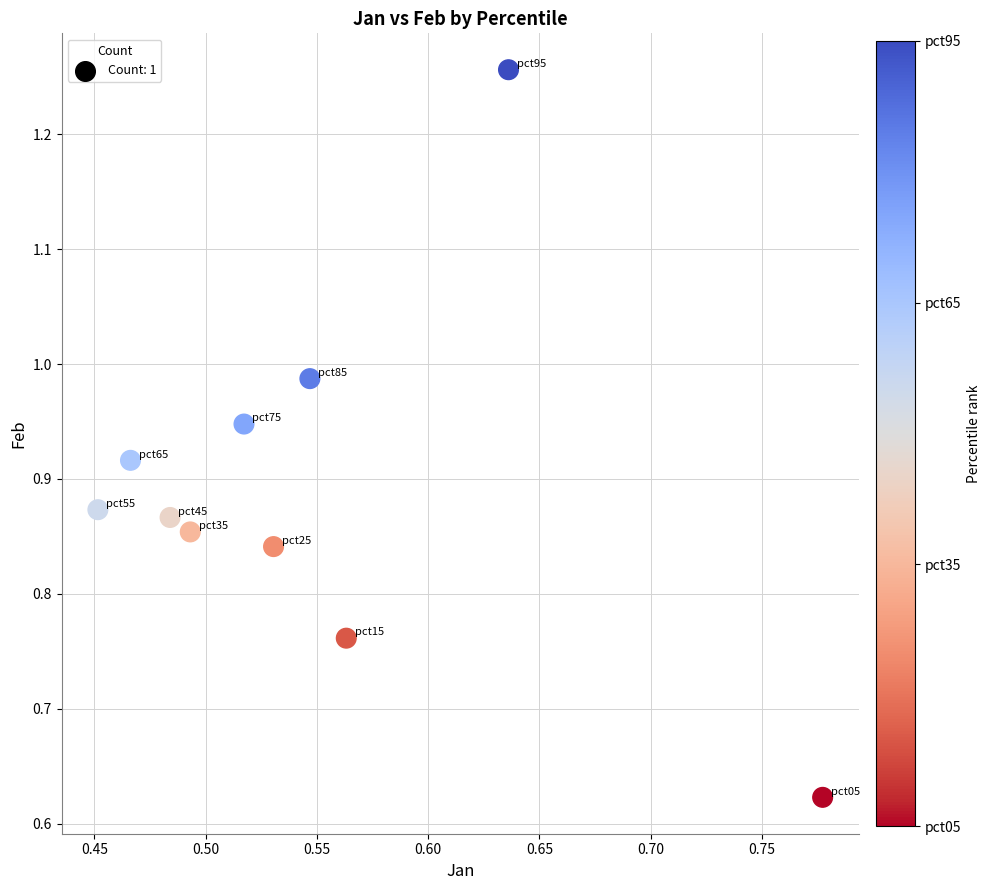

What is the range of X values (max minus min)?

0.3